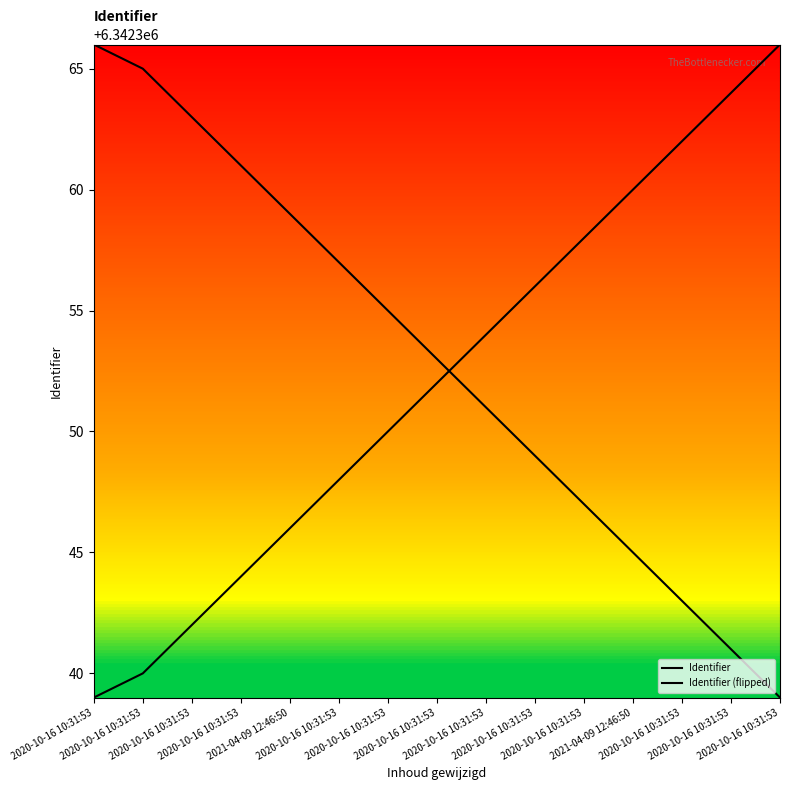

What is the difference between the maximum and second lowest values in the Identifier (flipped) series?

25